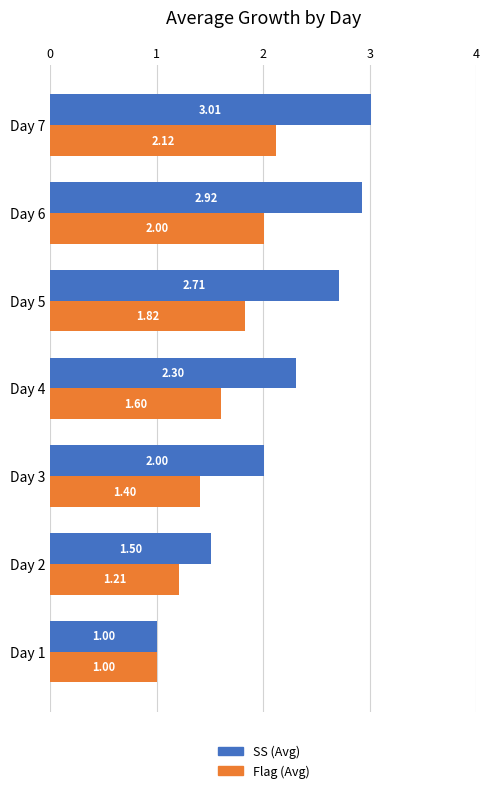

What is the difference between the maximum and minimum values in the Flag (Avg) series?

1.1